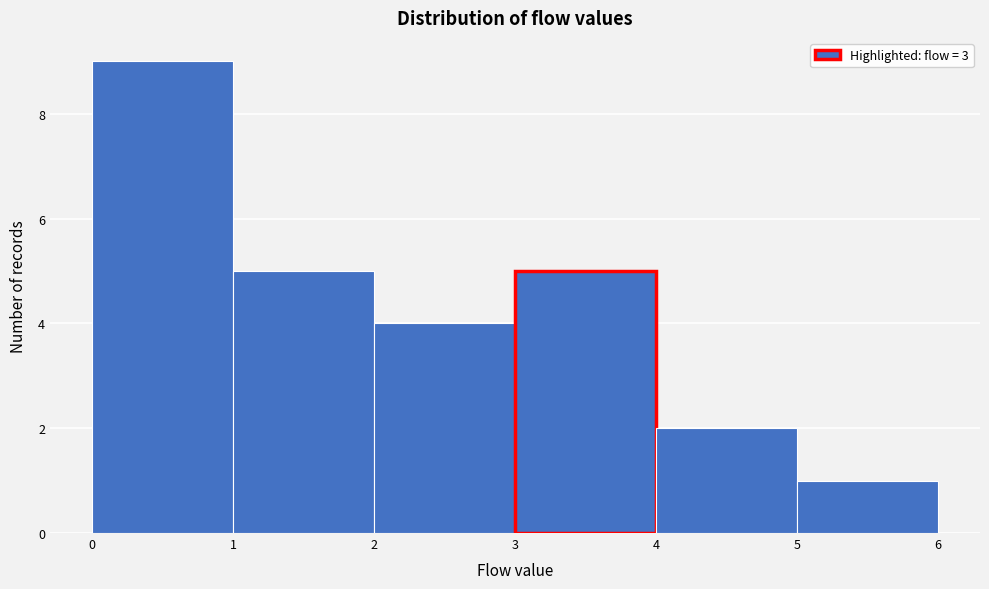

Reading left to right, list every bar in this chart as the range it spans on the x-axis followed by its height. The values are not printed on the chart, so give them approximately, as read against the axis.

0 to 1: 9
1 to 2: 5
2 to 3: 4
3 to 4: 5
4 to 5: 2
5 to 6: 1